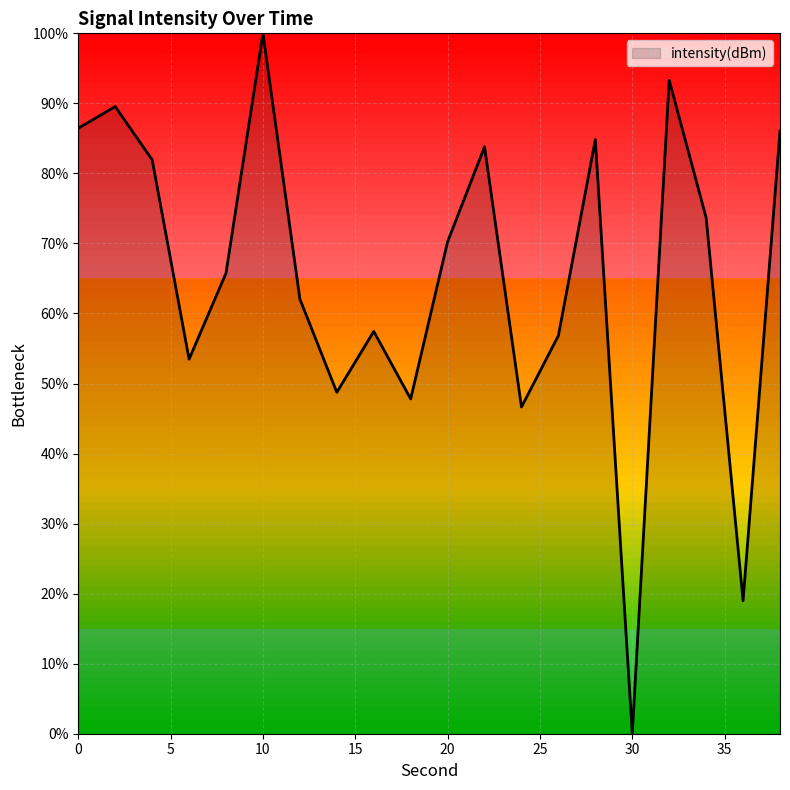

Reading left to right, list all the values displayed in this chart.

86.4	89.5	82.0	53.5	65.8	100.0	62.1	48.7	57.4	47.8	70.2	83.8	46.6	56.8	84.8	0.0	93.3	73.7	19.0	86.0